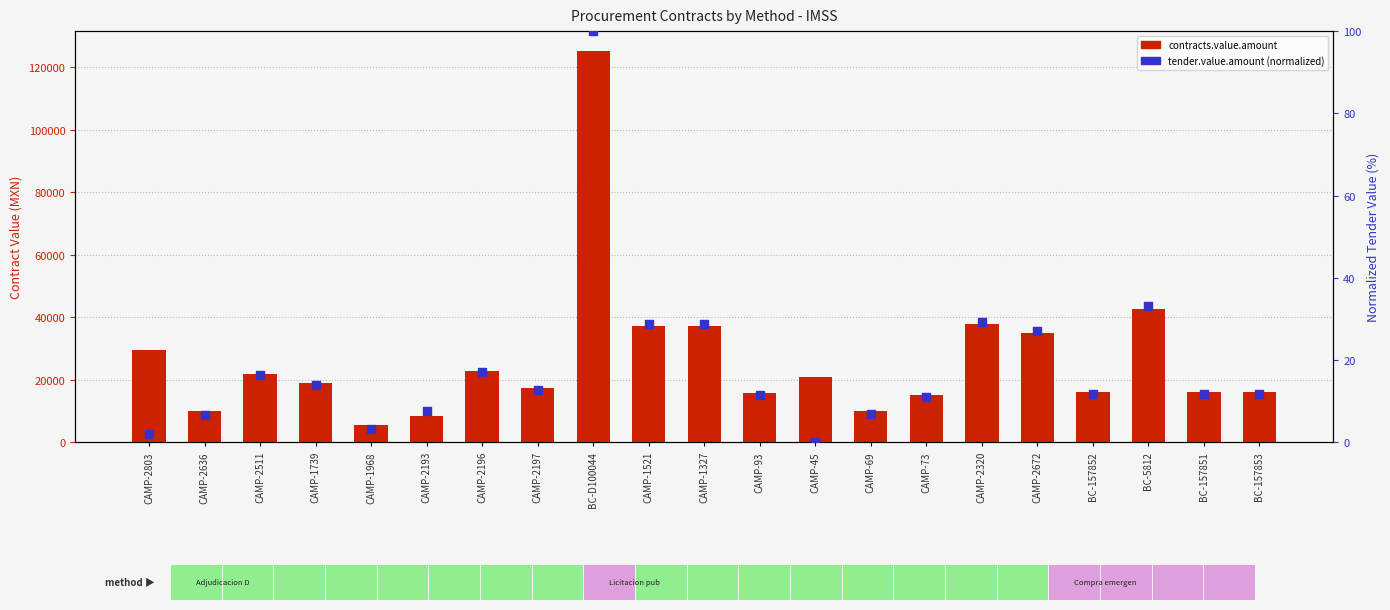

Which series has the largest total across all categories?

contracts.value.amount